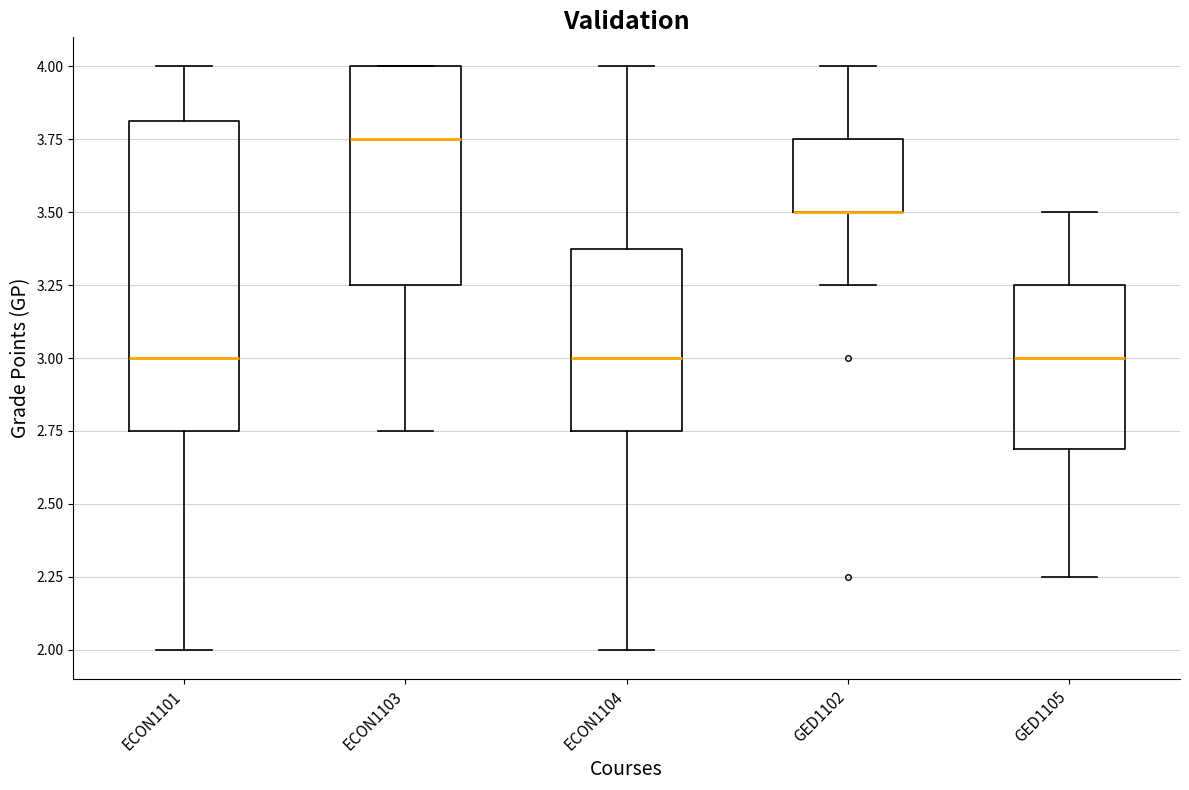

Reading left to right, transcribe this box plot: for each box, give where its median line is, the range the box spans, and where its two whiskers end, as read against the y-axis. The values are not printed on the chart, so give them approximately, as read against the axis.

ECON1101: median 3.00, box 2.75 to 3.80, whiskers 2.00 to 4.00
ECON1103: median 3.75, box 3.25 to 4.00, whiskers 2.75 to 4.00
ECON1104: median 3.00, box 2.75 to 3.40, whiskers 2.00 to 4.00
GED1102: median 3.50 (drawn on the box's lower edge), box 3.50 to 3.75, whiskers 3.25 to 4.00
GED1105: median 3.00, box 2.70 to 3.25, whiskers 2.25 to 3.50